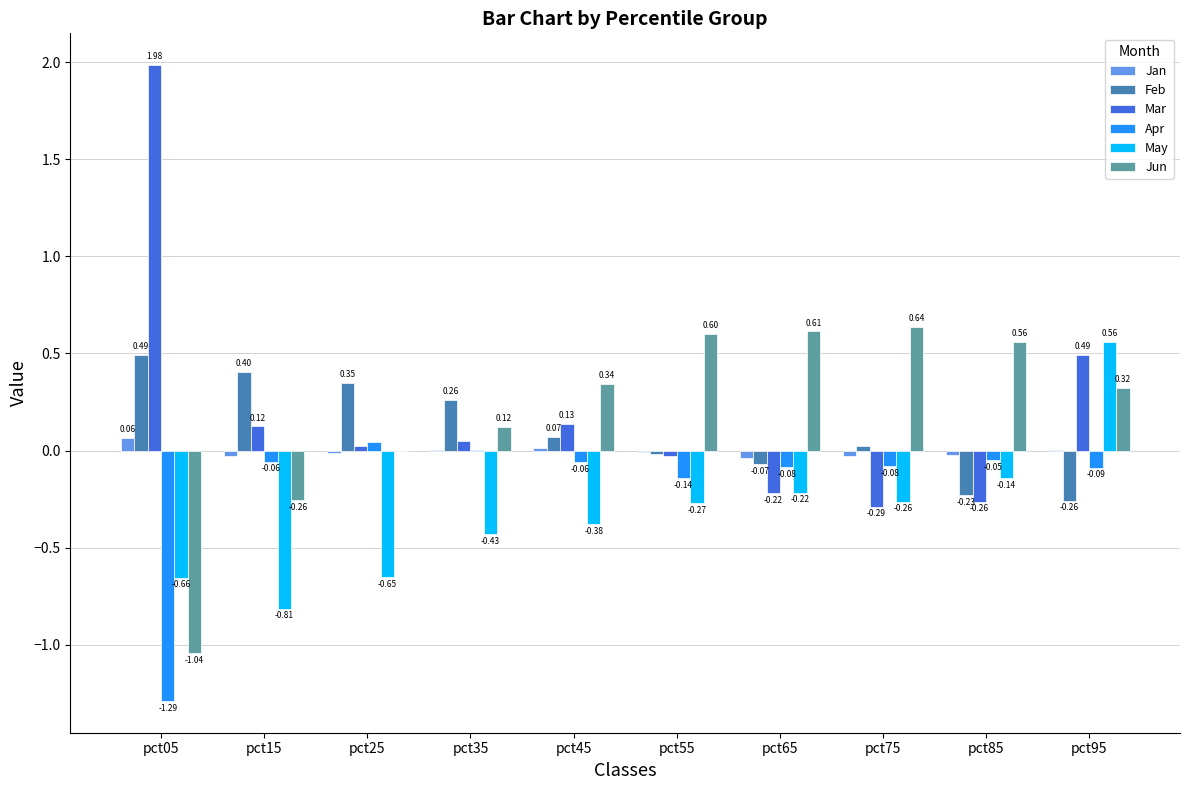

True or false: May has a value of -0.6 at pct35.

False